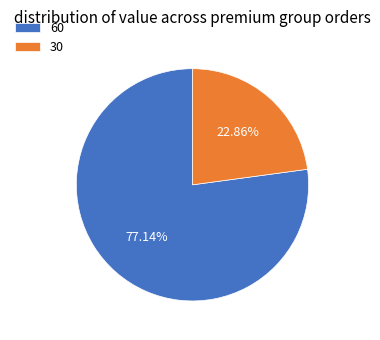

To the nearest percent, what is the difference between the 30 and 60 slice percentages?

54%